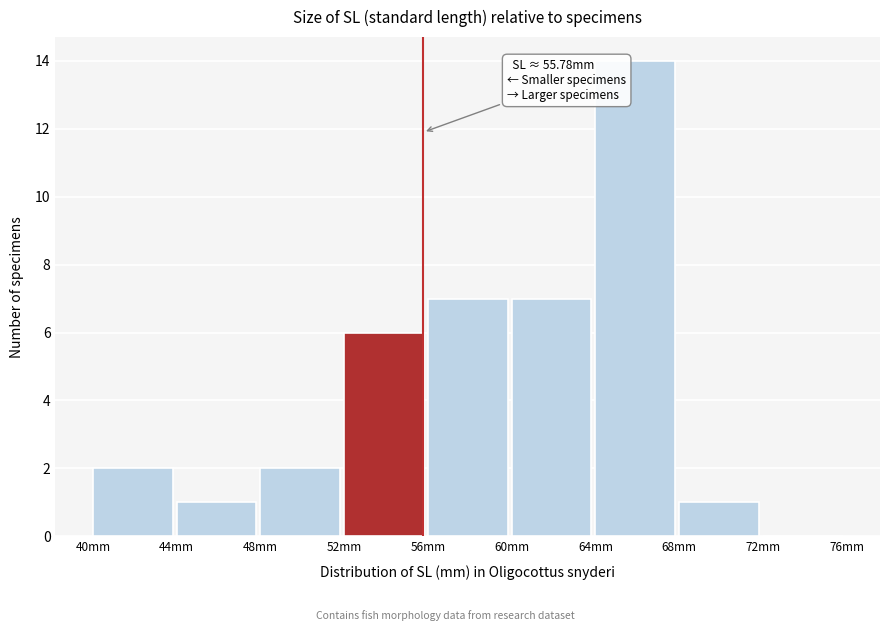

Which range on the x-axis has the tallest bar?

64 to 68